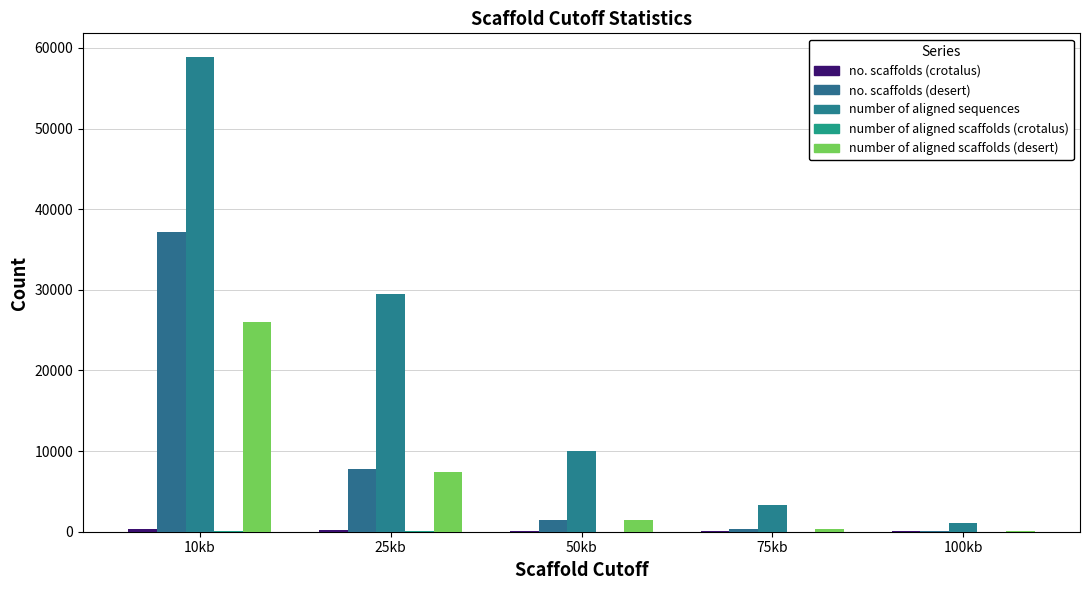

Which series changed the most between 10kb and 75kb?

number of aligned sequences